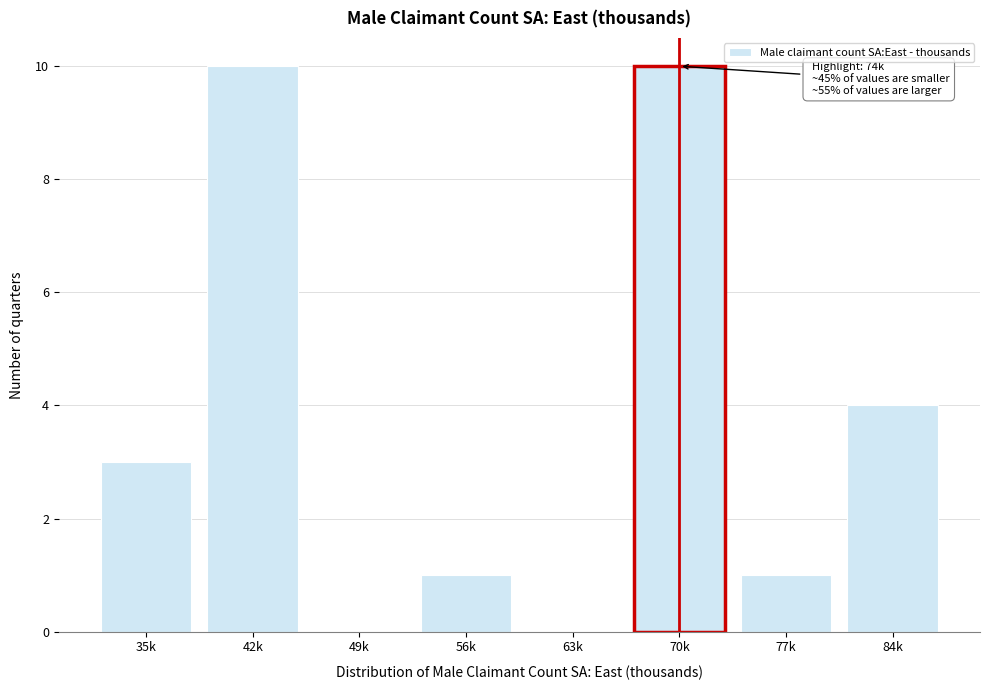

Reading left to right, list all the values displayed in this chart.

35k=3	42k=10	49k=0	56k=1	63k=0	70k=10	77k=1	84k=4